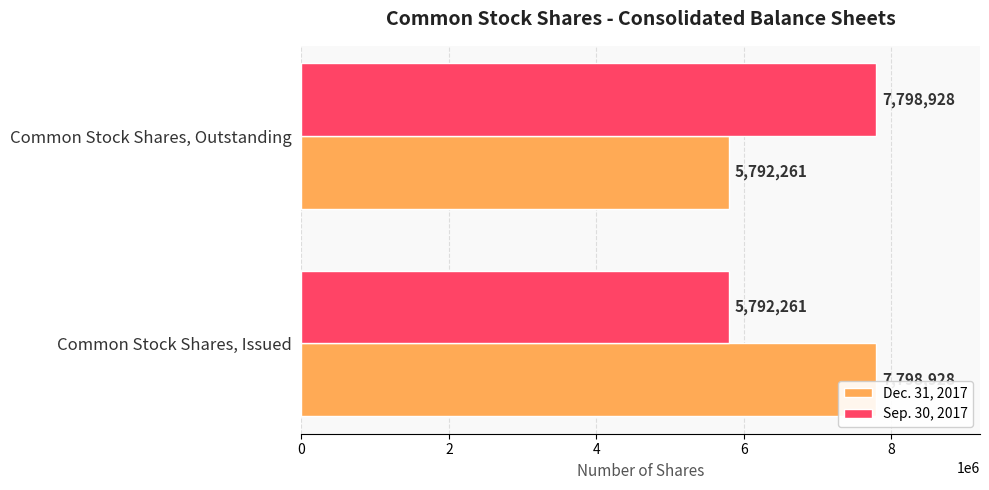

How many Sep. 30, 2017 values are between 5792261 and 7798928?

2